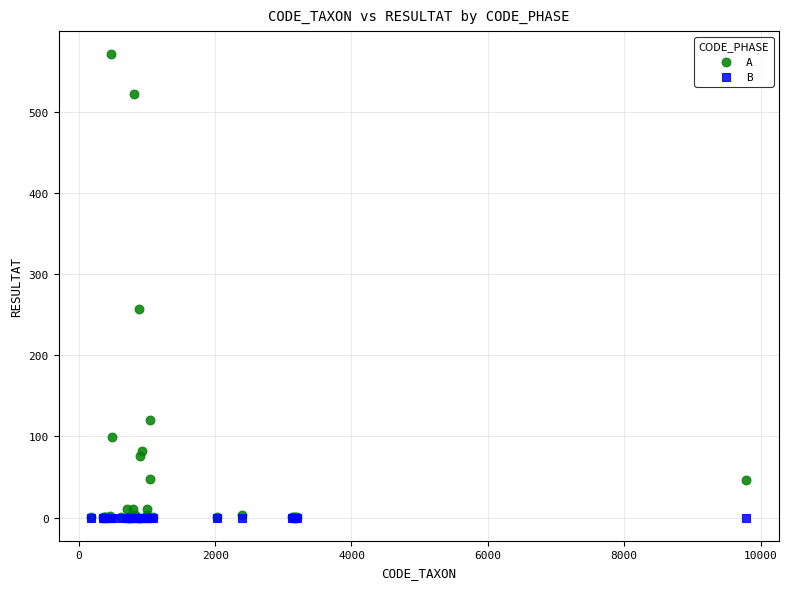

In the A series, what Y value is closest to 285?

257